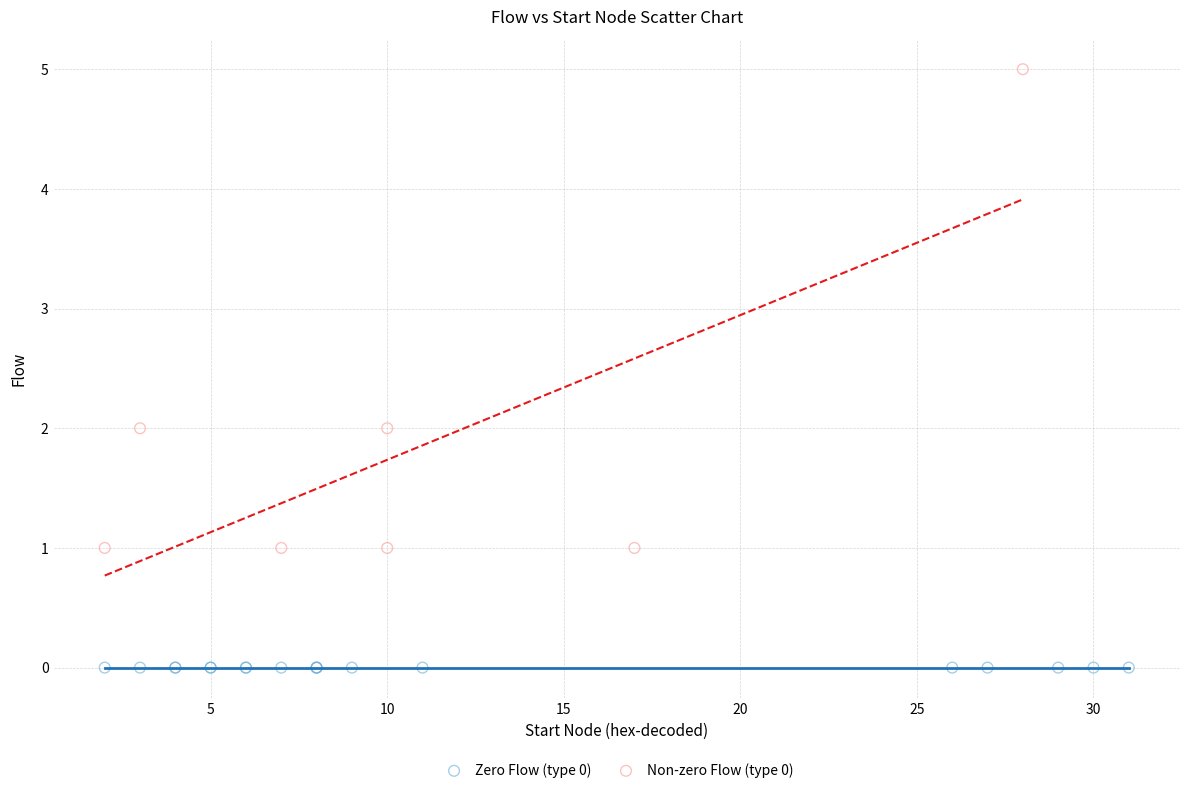

Which series contains the highest Y value?

Non-zero Flow (type 0)